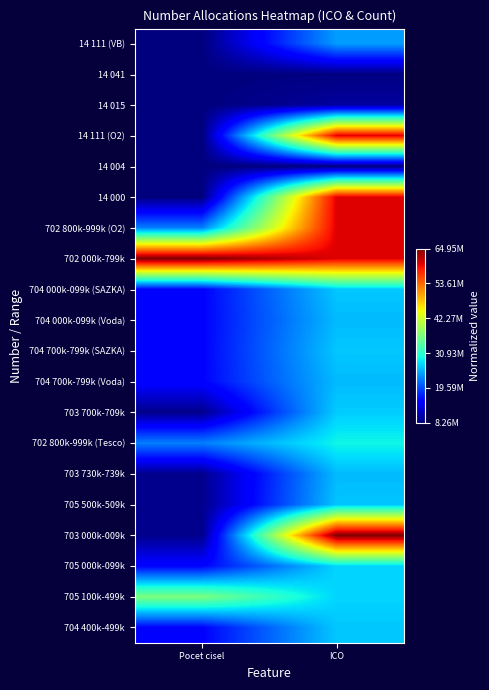

Reading left to right, what are all the values shown in this chart?

14 111 (VB): Pocet cisel=0.0	ICO=0.3
14 041: Pocet cisel=0.0	ICO=0.0
14 015: Pocet cisel=0.0	ICO=0.0
14 111 (O2): Pocet cisel=0.0	ICO=0.9
14 004: Pocet cisel=0.0	ICO=0.0
14 000: Pocet cisel=0.0	ICO=0.9
702 800k-999k (O2): Pocet cisel=0.2	ICO=0.9
702 000k-799k: Pocet cisel=1.0	ICO=0.9
704 000k-099k (SAZKA): Pocet cisel=0.1	ICO=0.3
704 000k-099k (Voda): Pocet cisel=0.1	ICO=0.3
704 700k-799k (SAZKA): Pocet cisel=0.1	ICO=0.3
704 700k-799k (Voda): Pocet cisel=0.1	ICO=0.3
703 700k-709k: Pocet cisel=0.0	ICO=0.3
702 800k-999k (Tesco): Pocet cisel=0.2	ICO=0.4
703 730k-739k: Pocet cisel=0.0	ICO=0.3
705 500k-509k: Pocet cisel=0.0	ICO=0.3
703 000k-009k: Pocet cisel=0.0	ICO=1.0
705 000k-099k: Pocet cisel=0.1	ICO=0.3
705 100k-499k: Pocet cisel=0.5	ICO=0.3
704 400k-499k: Pocet cisel=0.1	ICO=0.3